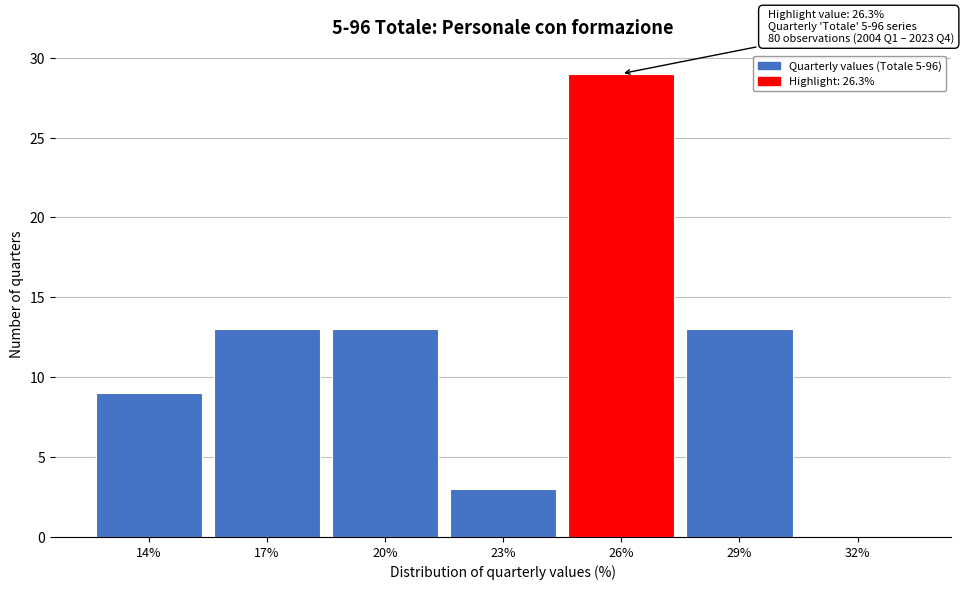

Reading left to right, extract all data points from this chart.

14%=9	17%=13	20%=13	23%=3	26%=29	29%=13	32%=0